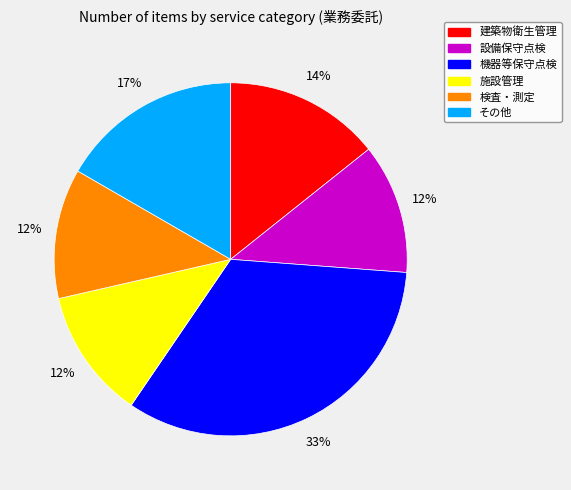

Between 検査・測定 and 建築物衛生管理, which is larger?

建築物衛生管理